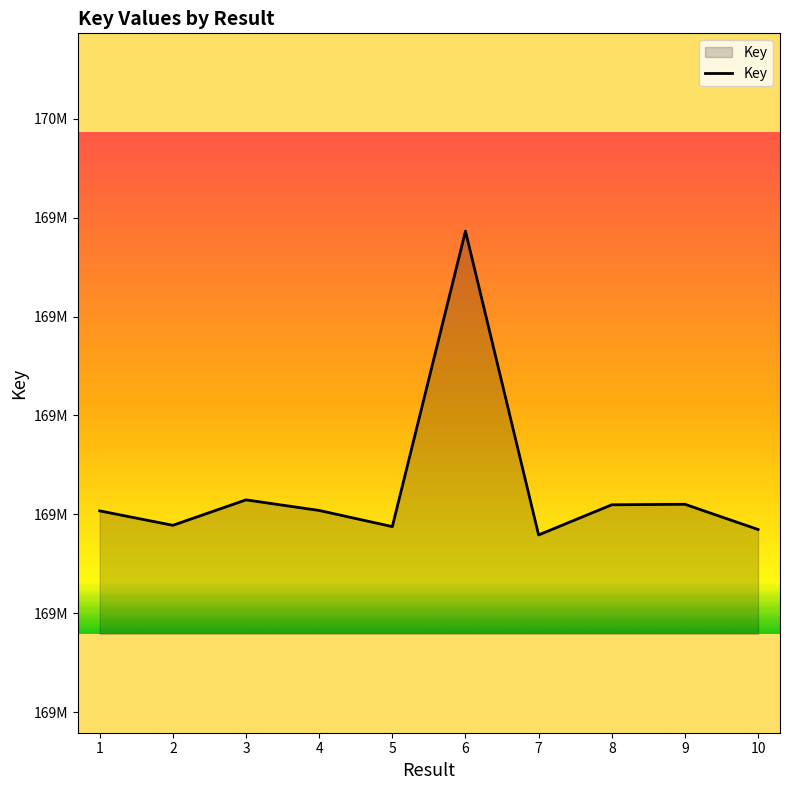

The chart shows a value of 99814961 at 3. True or false?

False